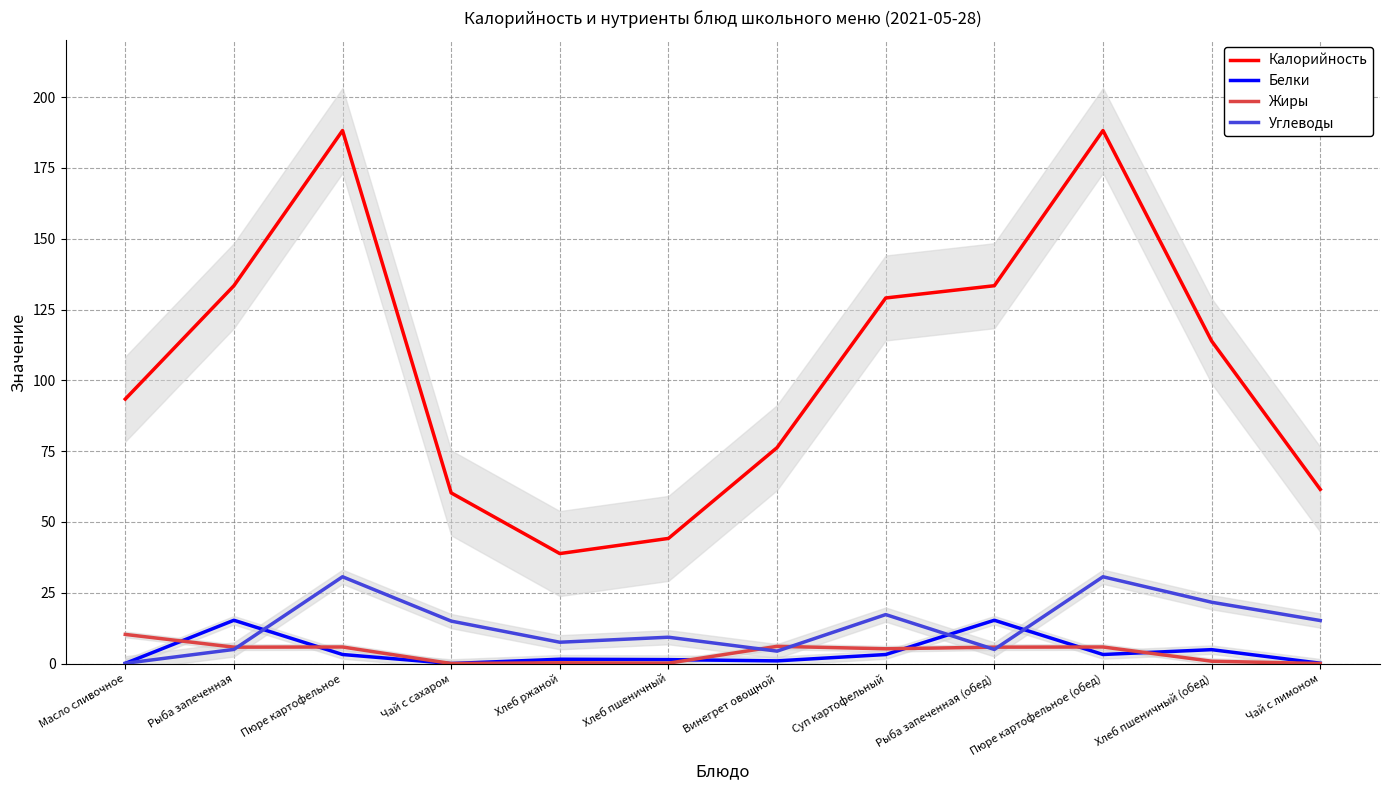

Which series has the widest spread of values?

Калорийность